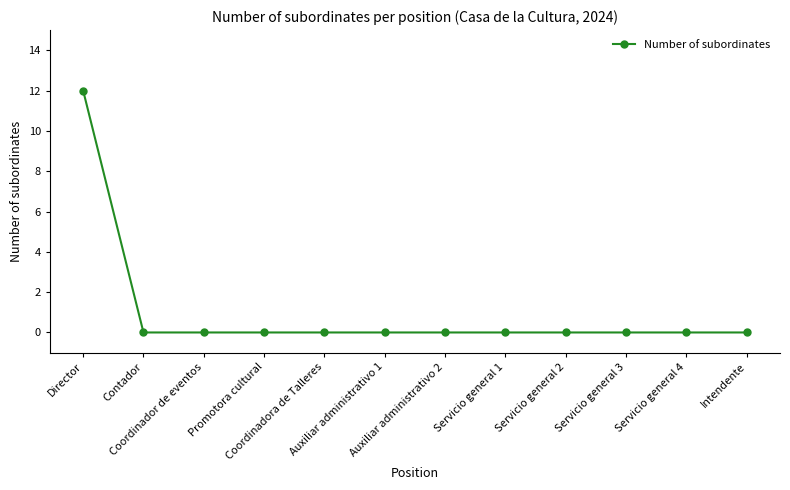

What is the label of the 9th point from the right?

Promotora cultural